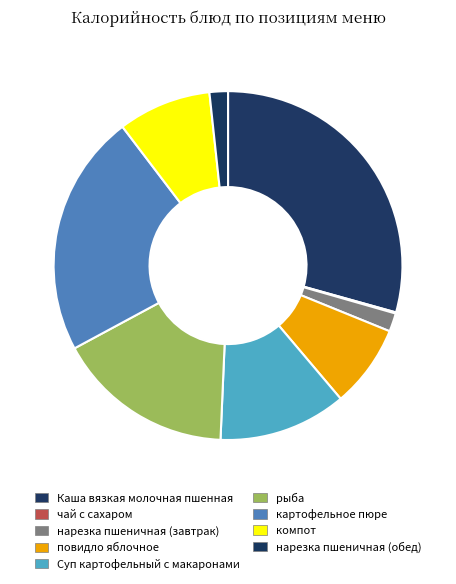

True or false: Каша вязкая молочная пшенная accounts for 29% of the total.

True